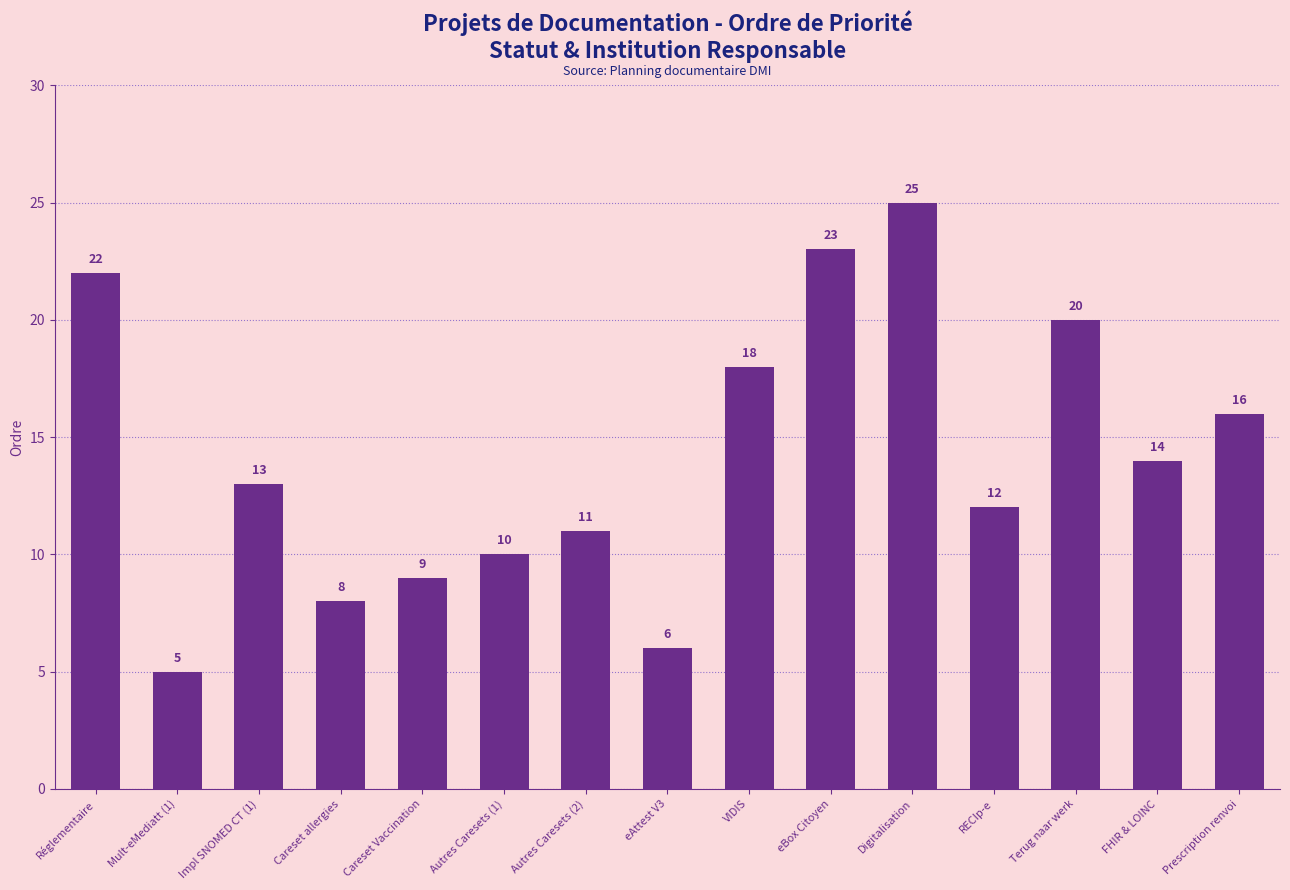

Rank the categories by value from highest to lowest.

Digitalisation, eBox Citoyen, Réglementaire, Terug naar werk, VIDIS, Prescription renvoi, FHIR & LOINC, Impl SNOMED CT (1), RECIp-e, Autres Caresets (2), Autres Caresets (1), Careset Vaccination, Careset allergies, eAttest V3, Mult-eMediatt (1)